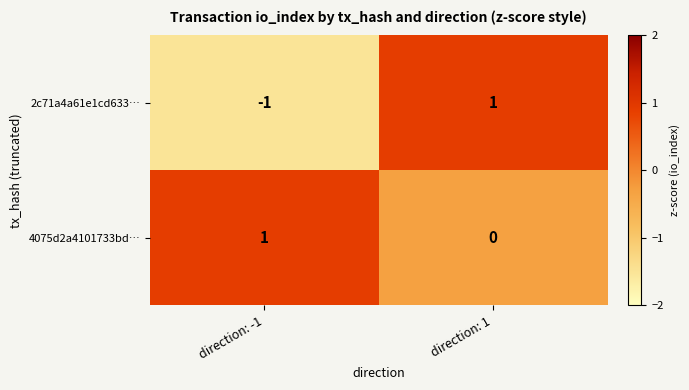

Where is 4075d2a4101733bd… nearest to the value 0?

direction: 1